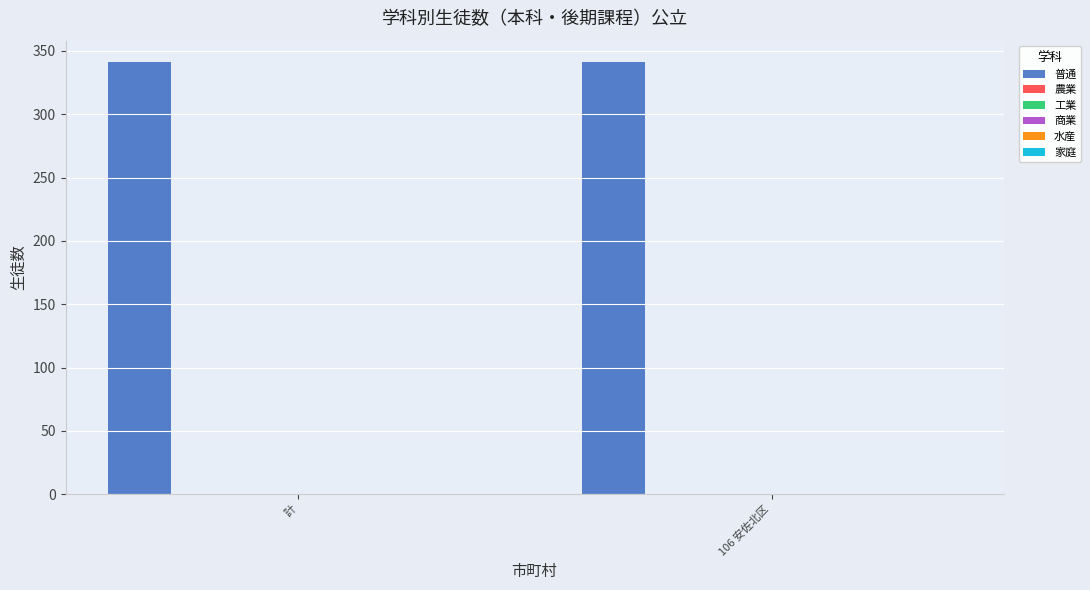

At which label is 農業 closest to 0?

計